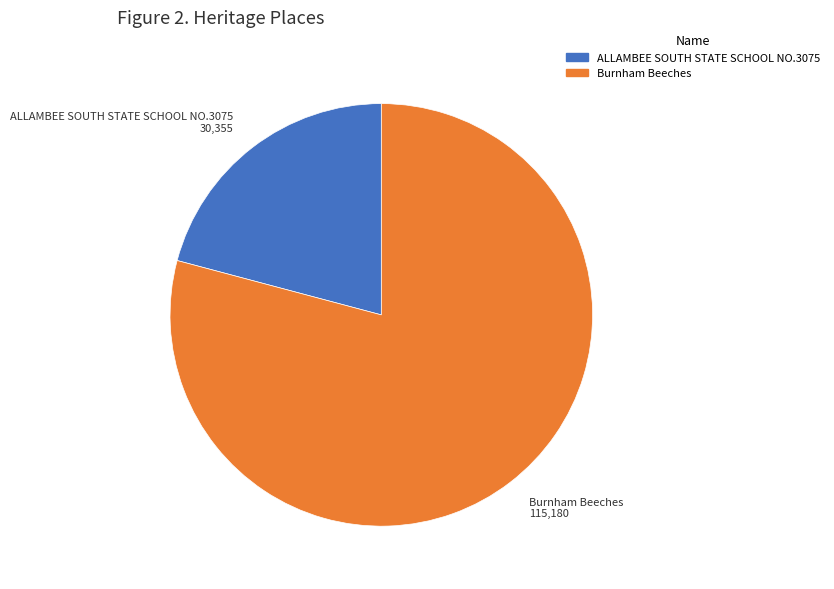

What is the majority slice?

Burnham Beeches